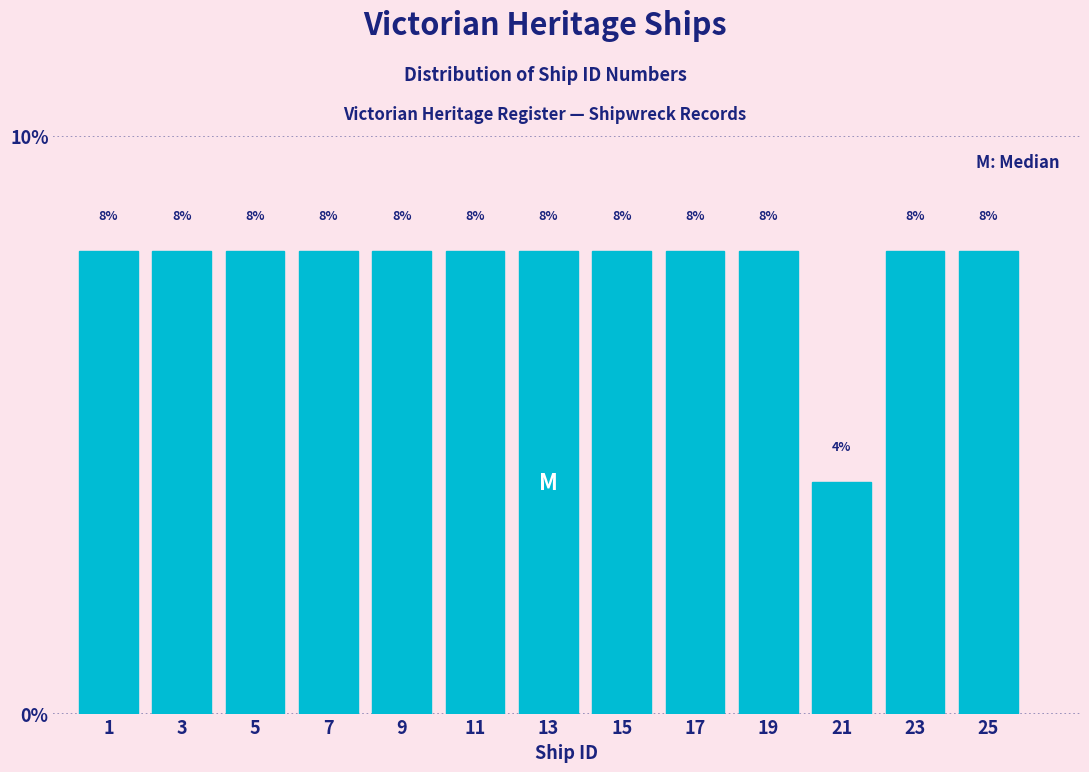

Reading left to right, list all the values displayed in this chart.

8	8	8	8	8	8	8	8	8	8	4	8	8